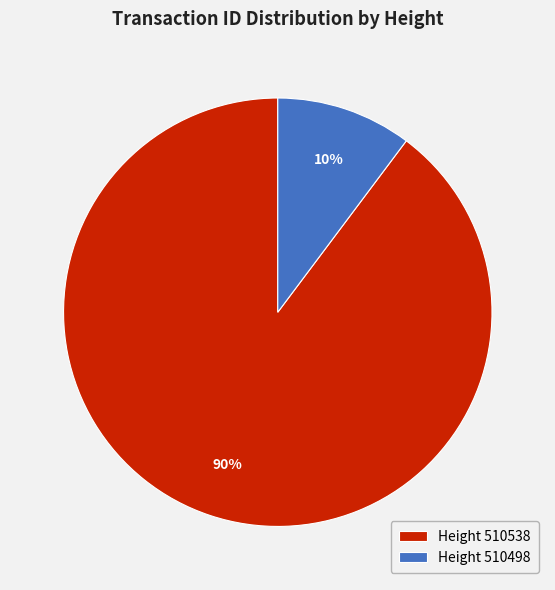

Which category accounts for the majority?

Height 510538